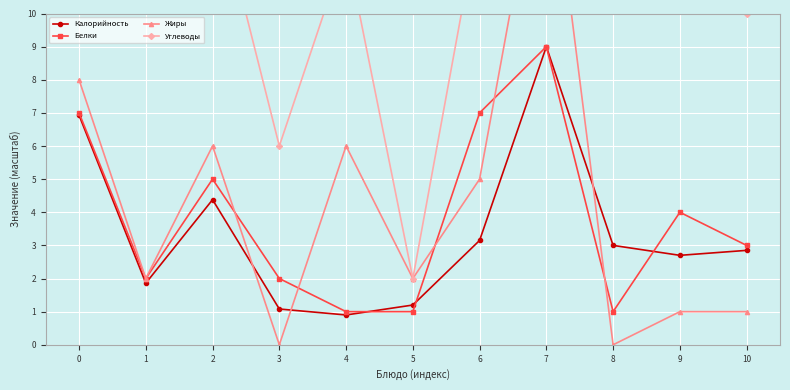

How many lines are shown in the chart?

4